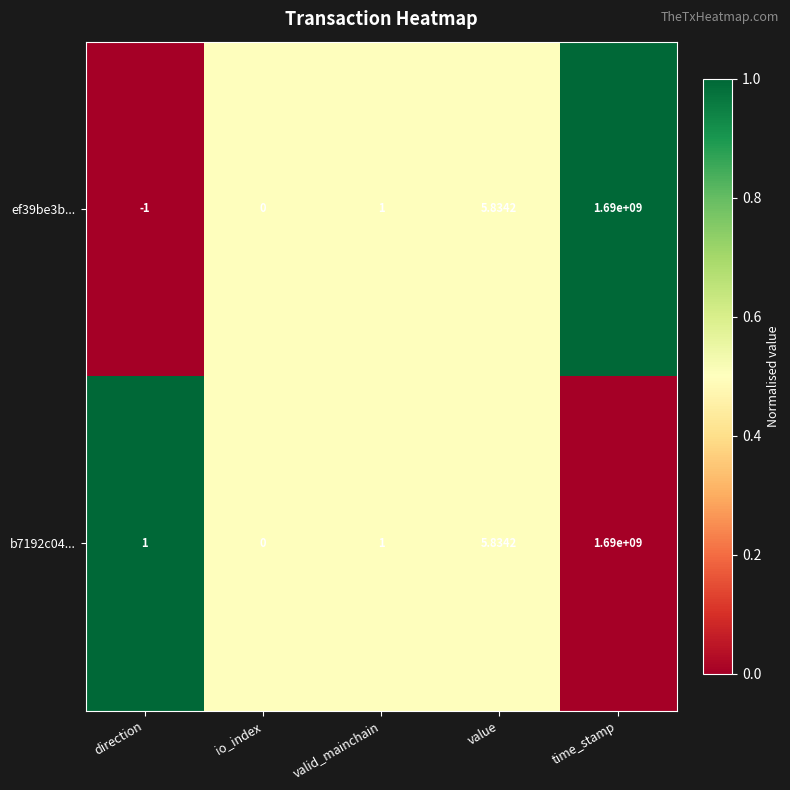

Where is b7192c04... nearest to the value 845000000?

value